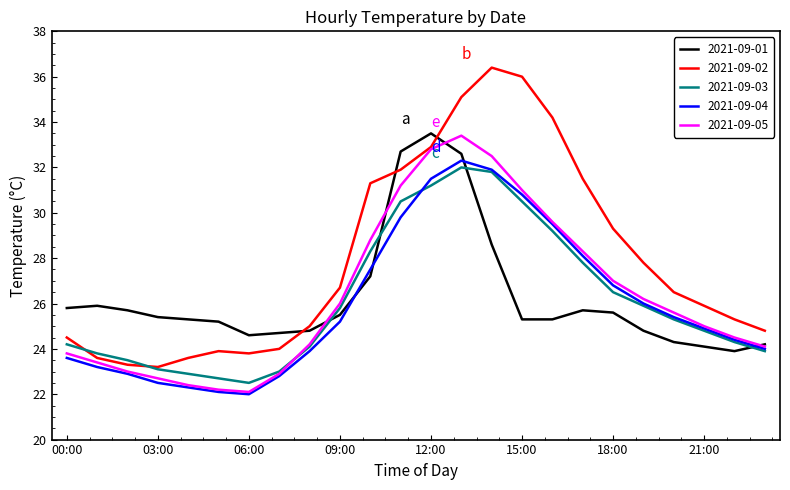

What is the maximum value shown in the chart?

36.4